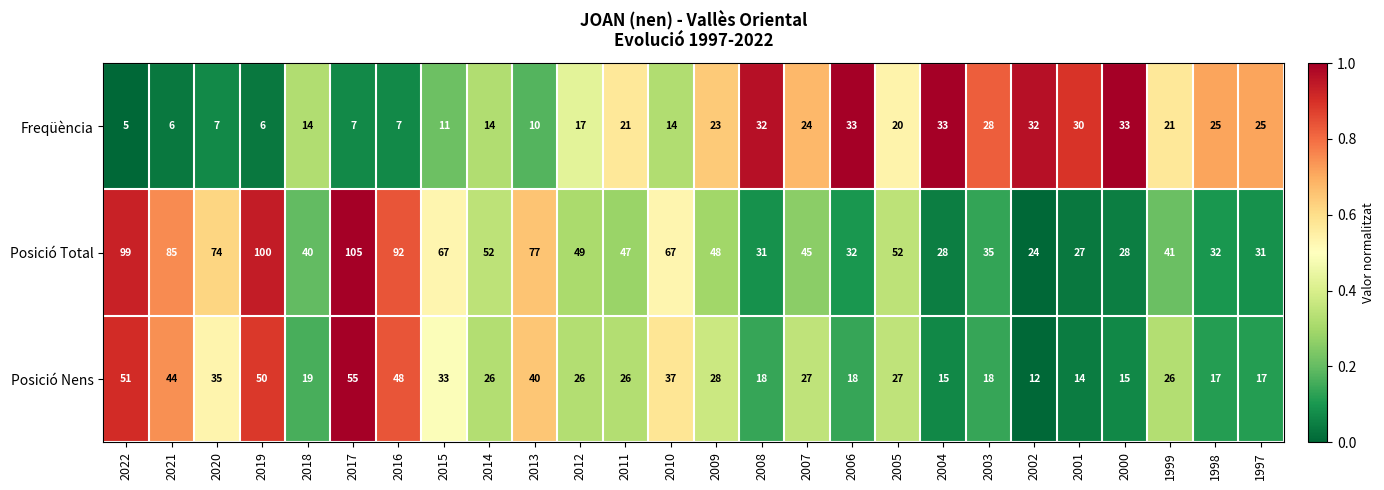

True or false: Posició Total has a value of 30 at 2013.

False